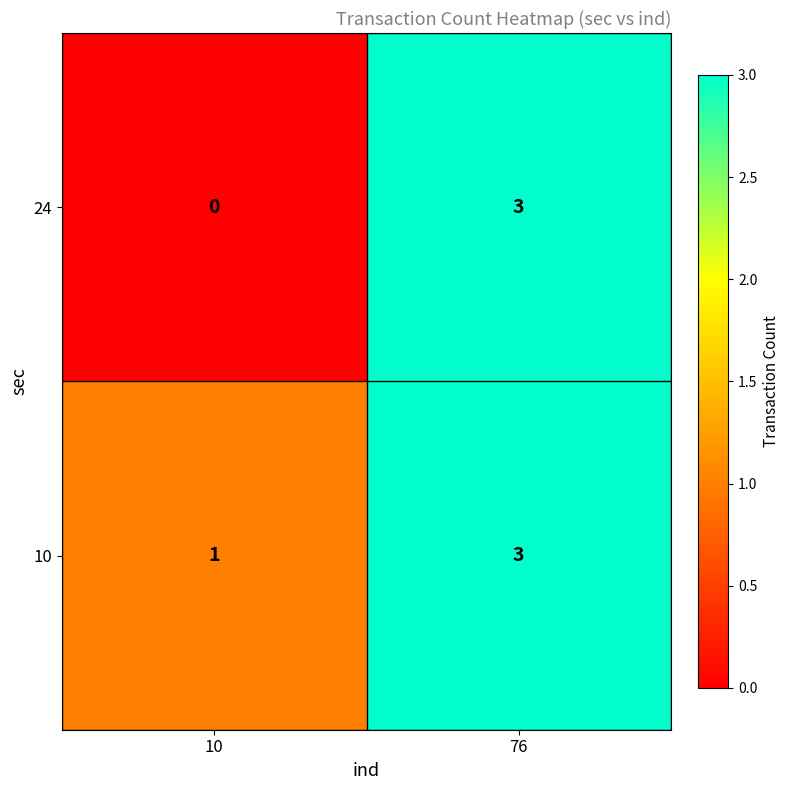

What is the sum of the 24 values at 10 and 76?

3